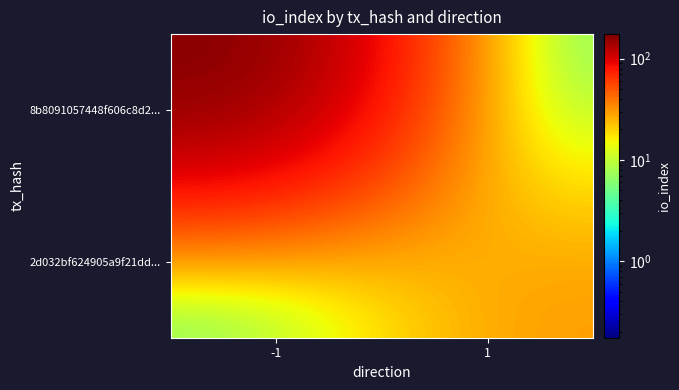

Reading right to left, transcribe all the data shown in this chart.

8b8091057448f606c8d2...: 1=0	-1=175
2d032bf624905a9f21dd...: 1=31	-1=0